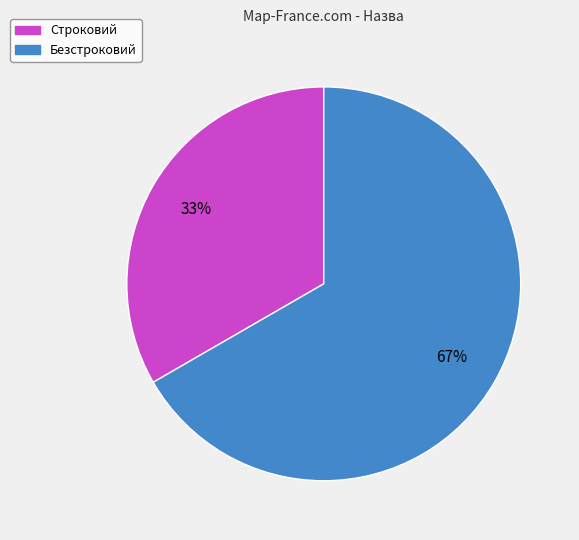

Rank the categories by value from lowest to highest.

Строковий, Безстроковий